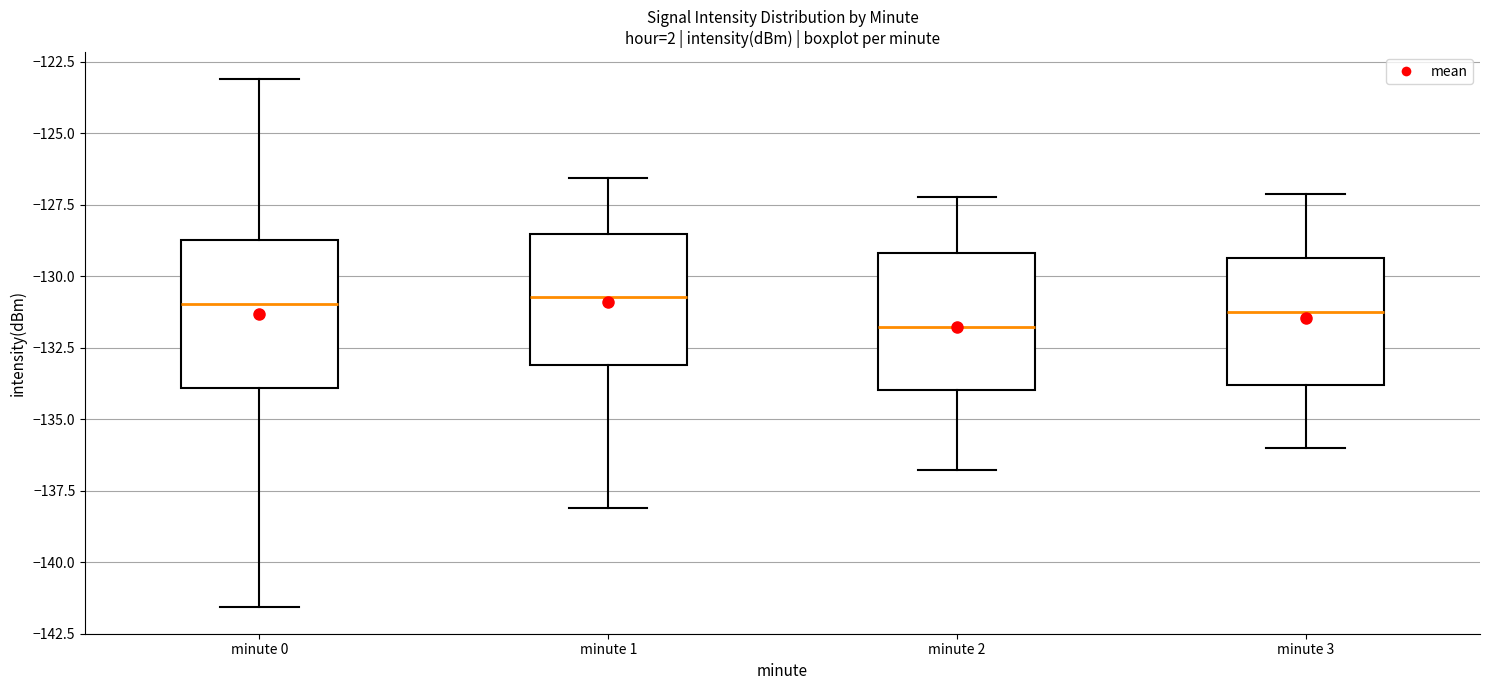

Reading left to right, transcribe this box plot: for each box, give where its median line is, the range the box spans, and where its two whiskers end, as read against the y-axis. The values are not printed on the chart, so give them approximately, as read against the axis.

minute 0: median -131.0, box -134.0 to -128.5, whiskers -141.5 to -123.0
minute 1: median -130.5, box -133.0 to -128.5, whiskers -138.0 to -126.5
minute 2: median -132.0, box -134.0 to -129.0, whiskers -137.0 to -127.0
minute 3: median -131.0, box -134.0 to -129.5, whiskers -136.0 to -127.0